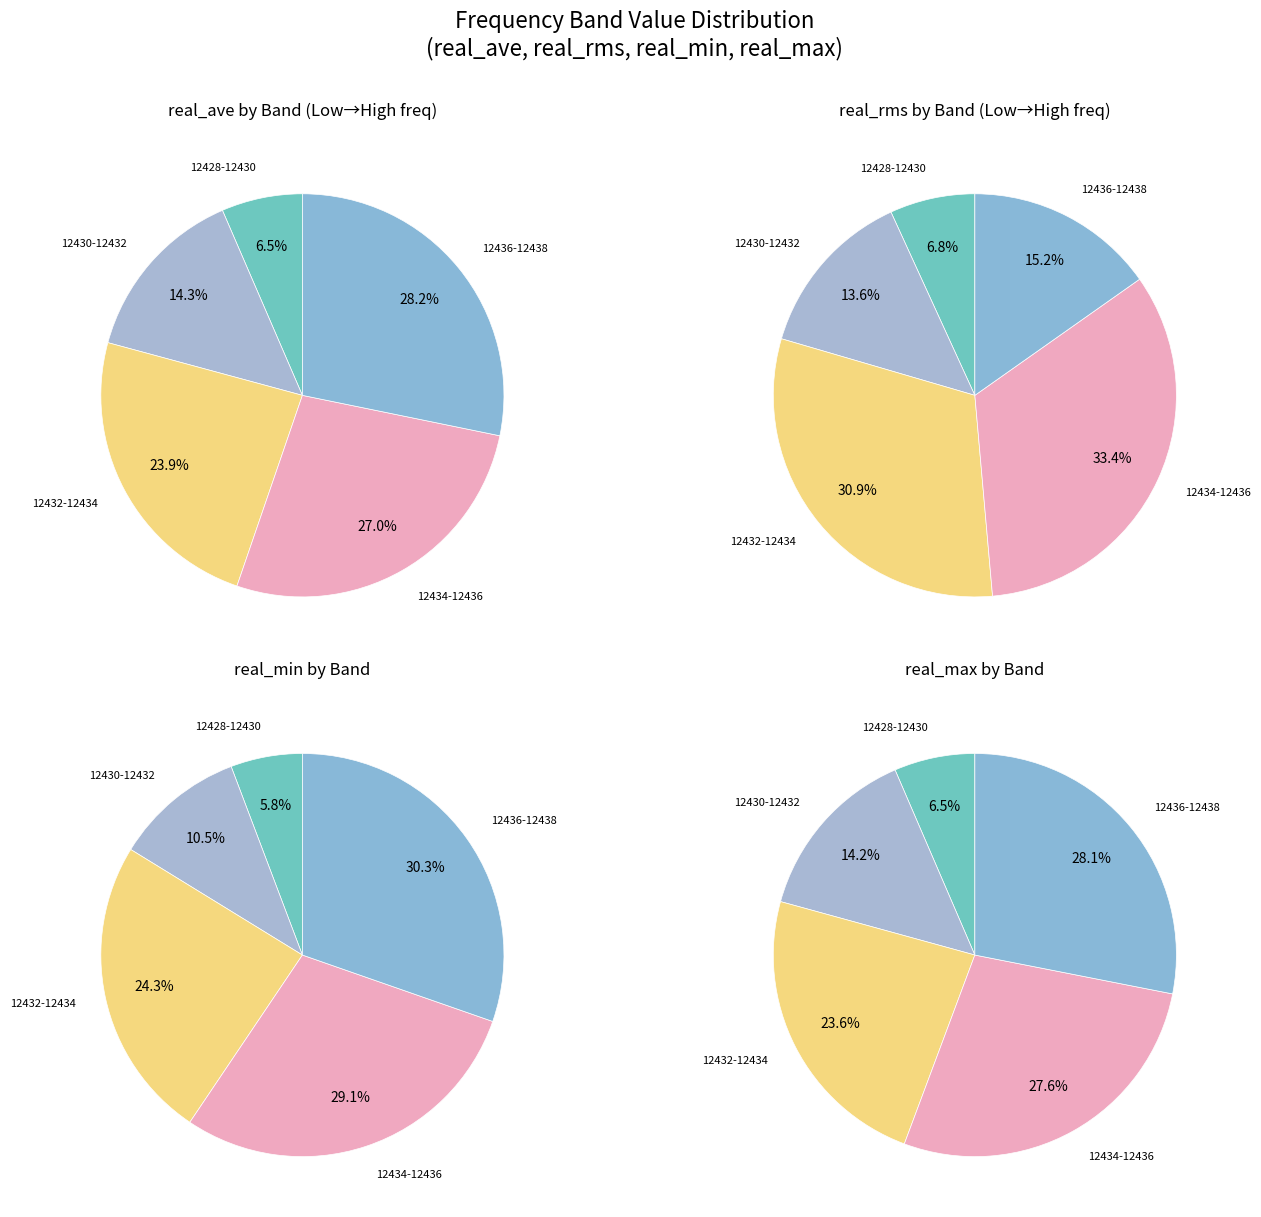

What is the smallest slice in the pie chart?

12428.0